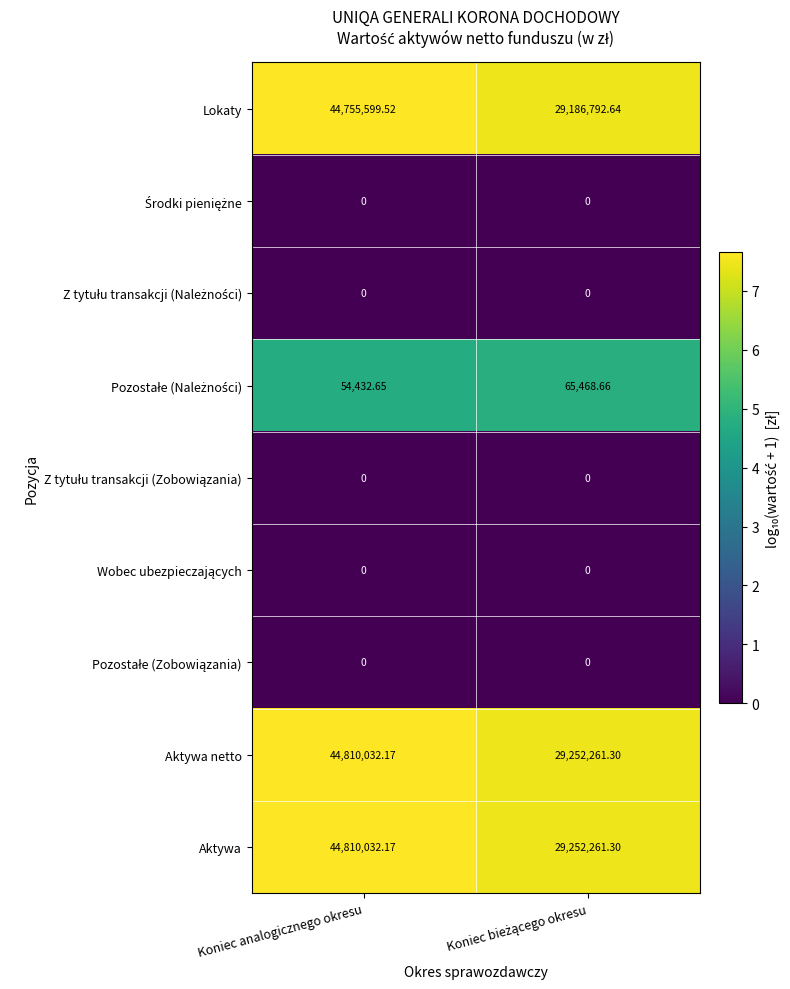

At which category is the sum across all series the highest?

Koniec analogicznego okresu